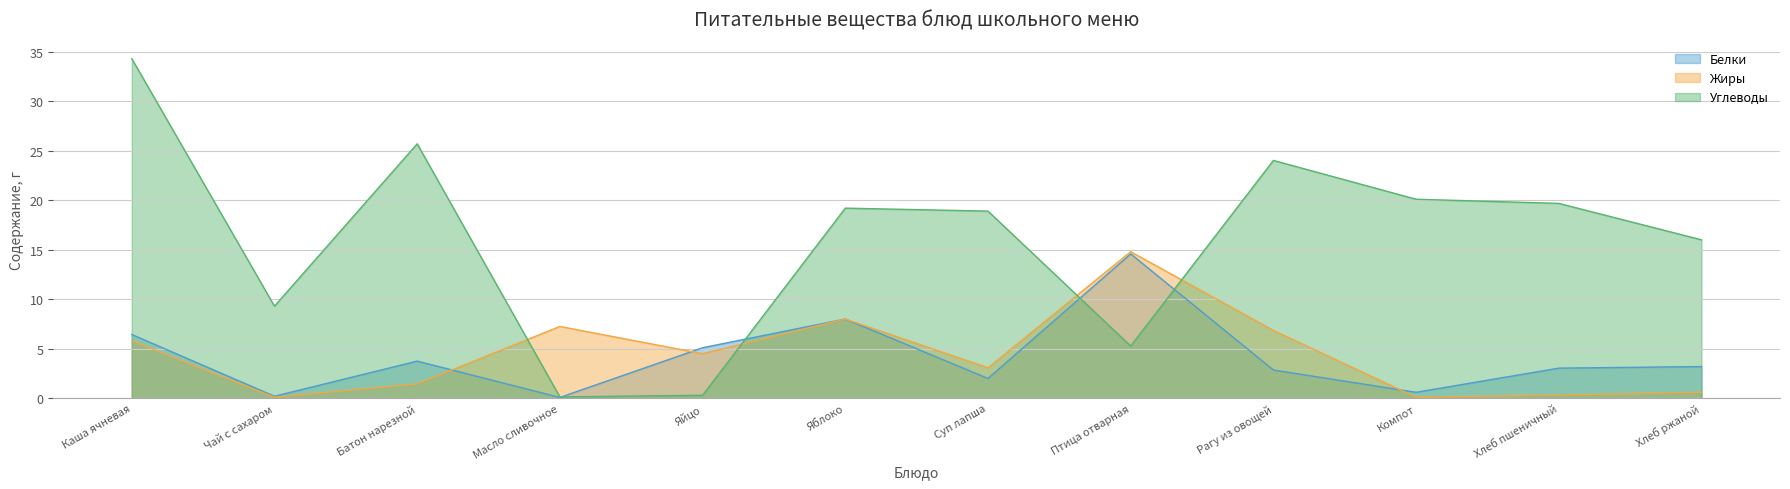

Does the chart display data point markers on the line(s)?

No